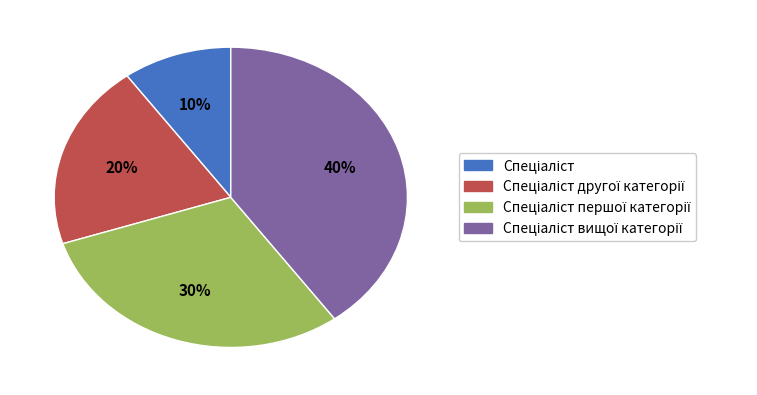

How many segments does this pie chart have?

4